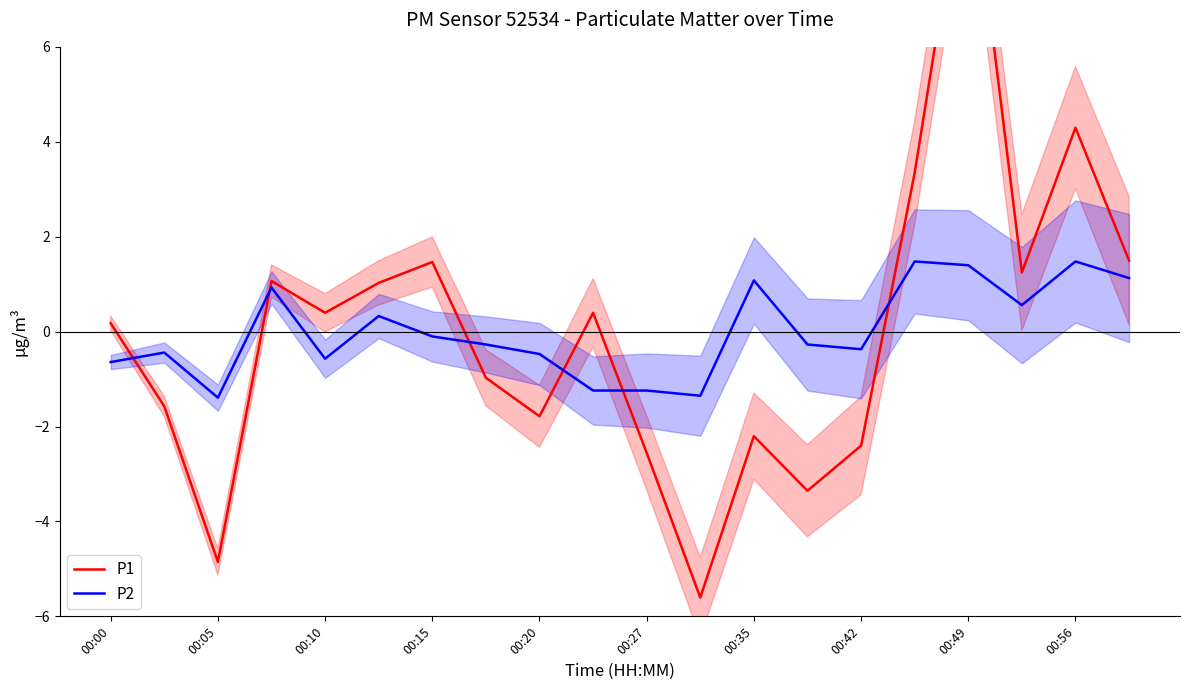

What is the minimum value for P2?

-1.4